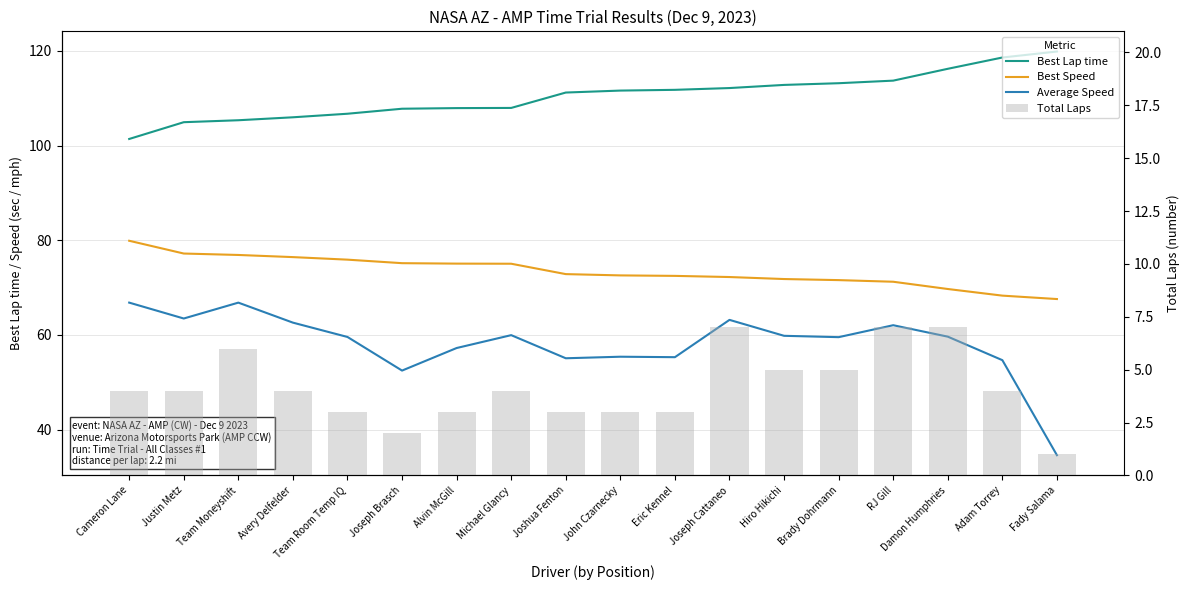

Where is Best Lap time nearest to the value 110?

Joshua Fenton